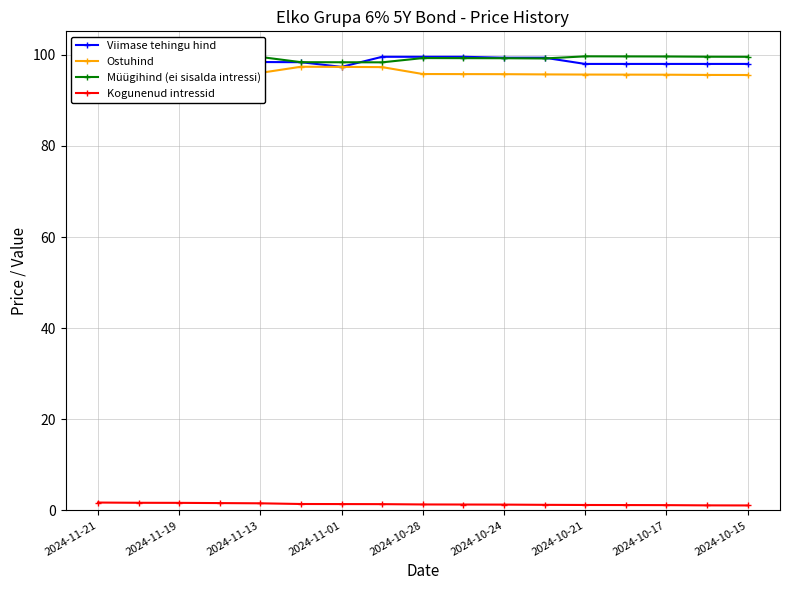

True or false: Viimase tehingu hind has a value of 39.4 at 2024-10-17.

False